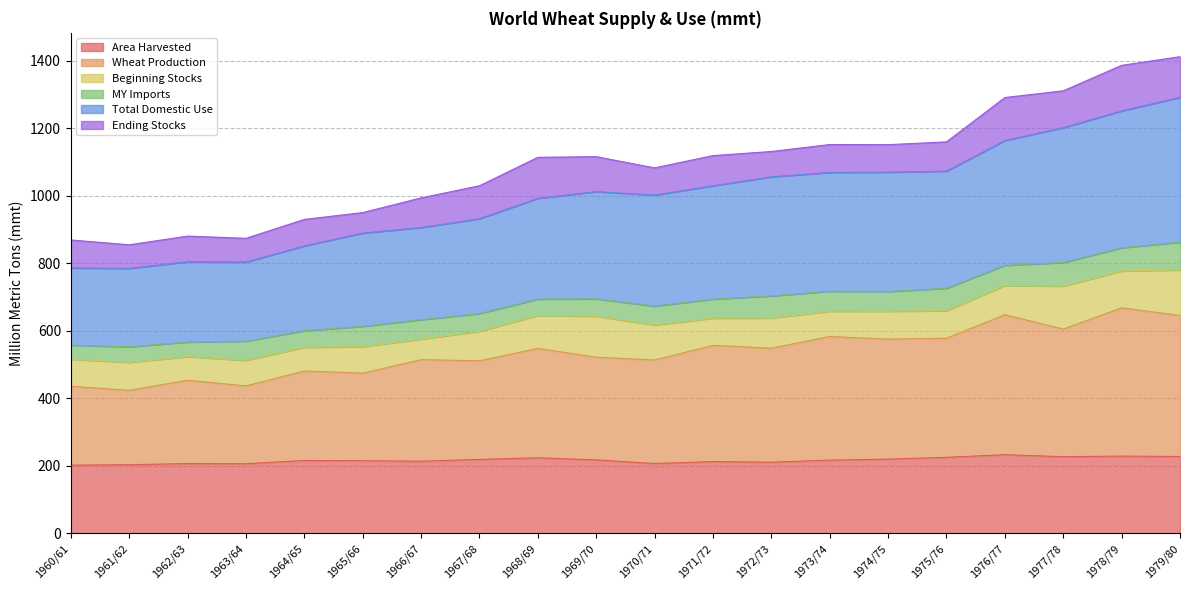

What are all the series names shown in the legend?

Area Harvested, Wheat Production, Beginning Stocks, MY Imports, Total Domestic Use, Ending Stocks